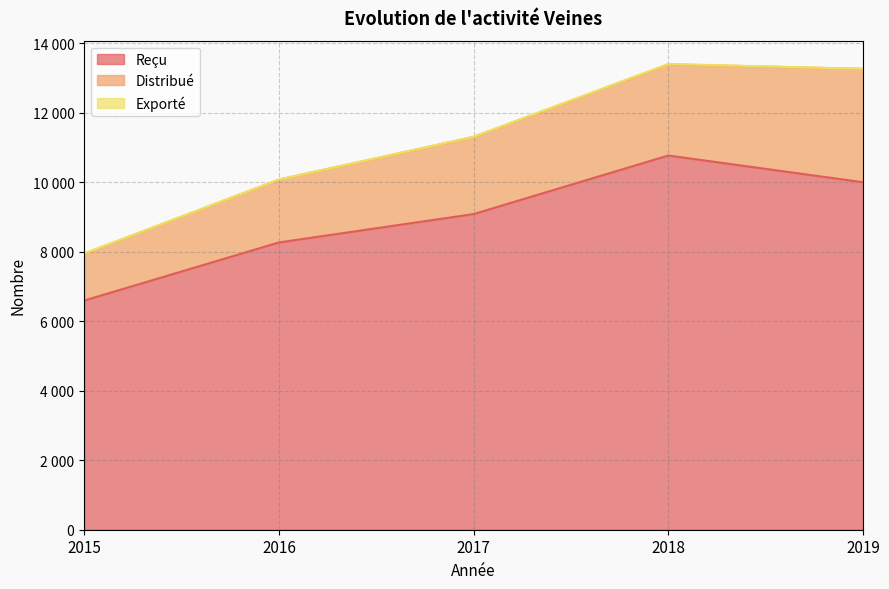

True or false: Distribué and Exporté intersect in this chart.

False